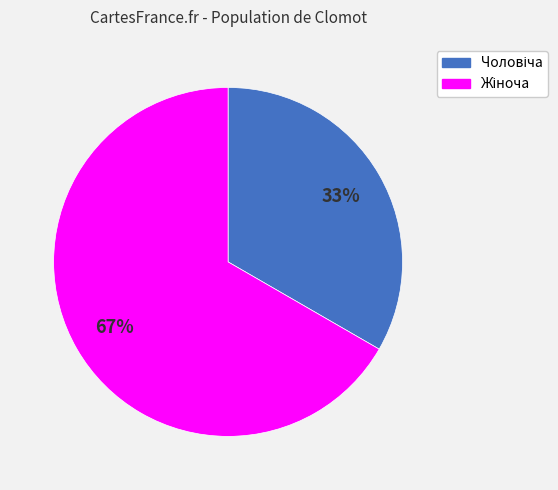

To the nearest percent, what is the average slice percentage?

50%